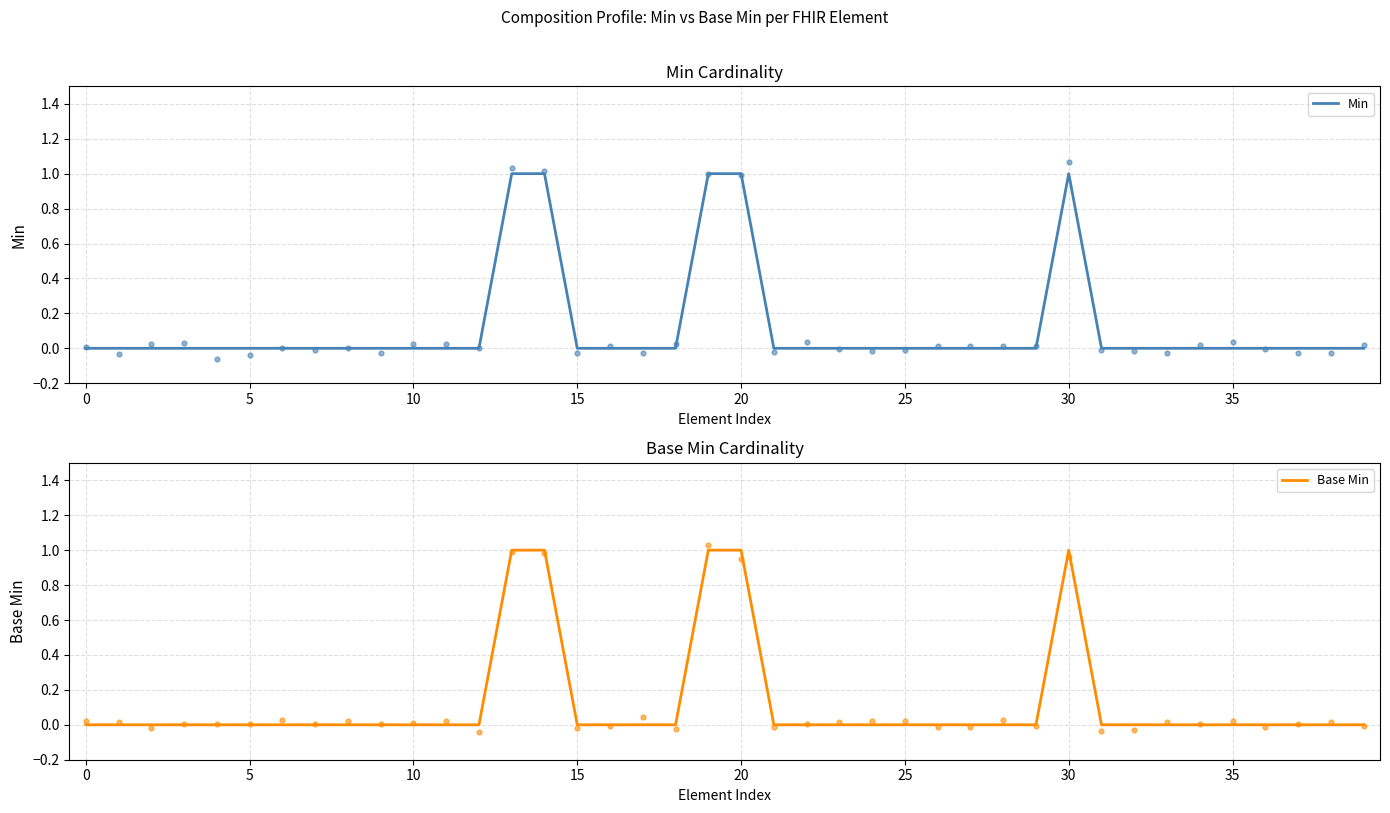

At which category is the sum across all series the highest?

13